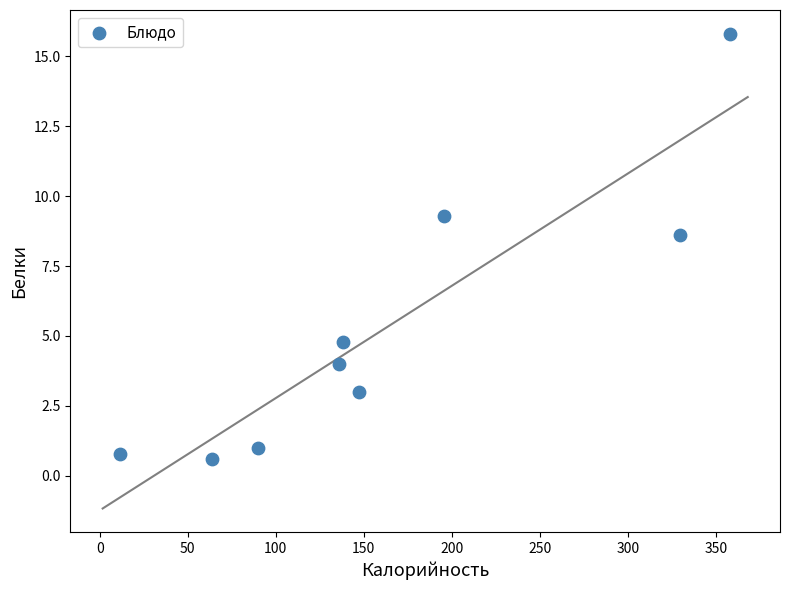

What is the range of Y values (max minus min)?

15.2